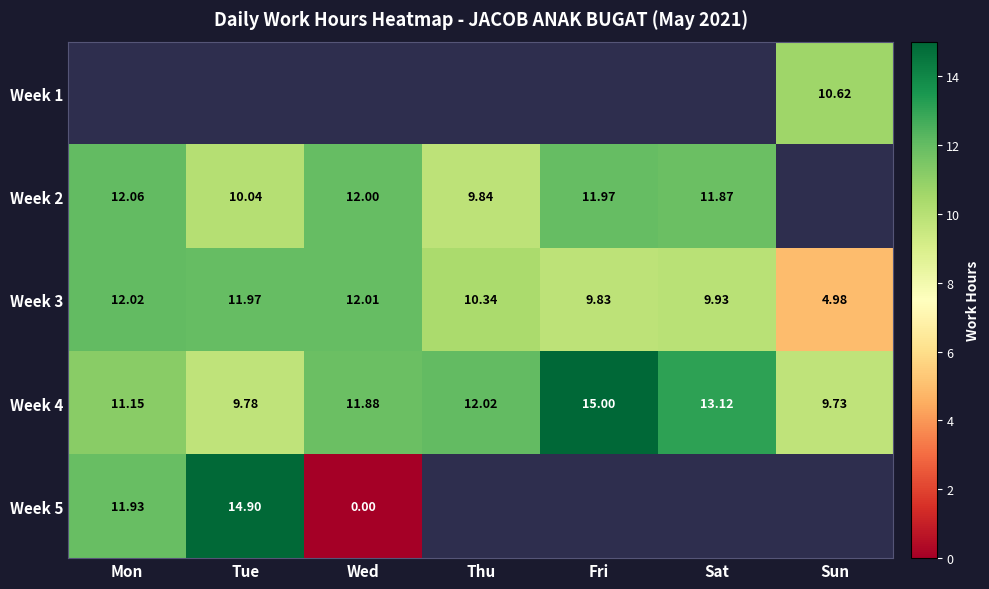

Rank the categories by Week 3 value from highest to lowest.

Mon, Wed, Tue, Thu, Sat, Fri, Sun